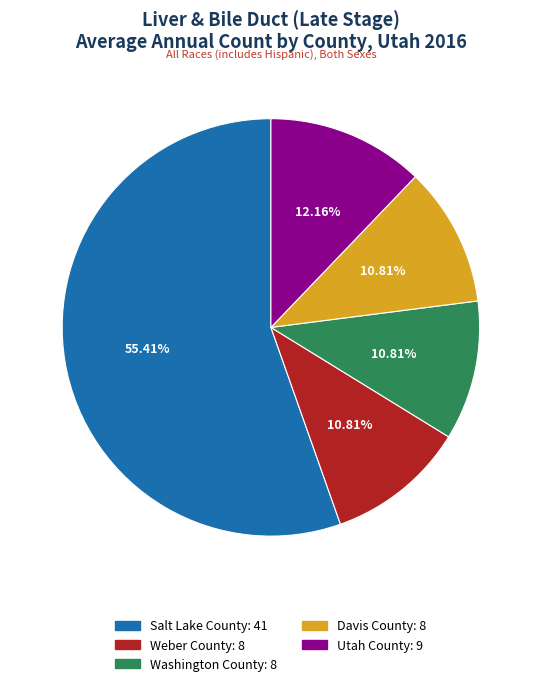

The Weber County: 8 slice represents 1% of the pie. True or false?

False